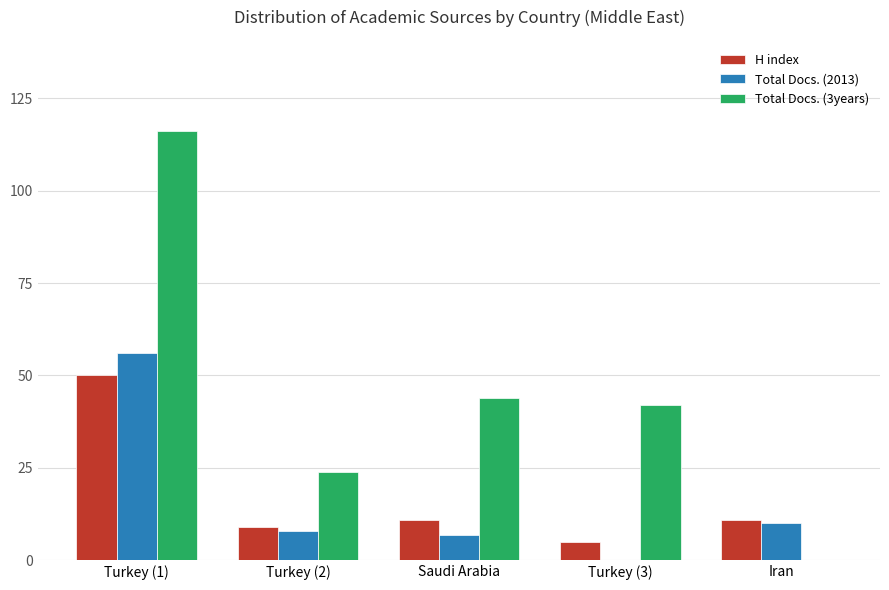

Reading right to left, list all the values displayed in this chart.

H index: 11	5	11	9	50
Total Docs. (2013): 10	0	7	8	56
Total Docs. (3years): 0	42	44	24	116